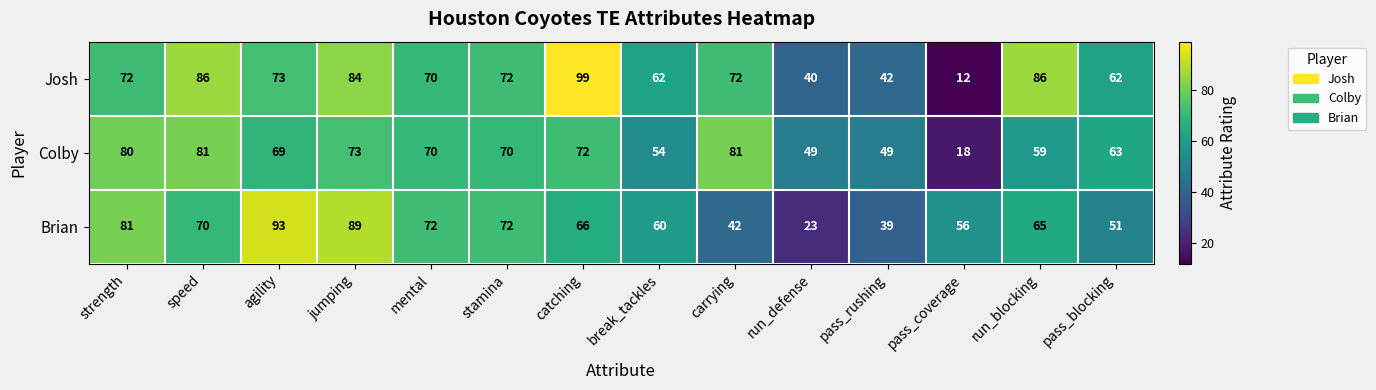

At which label does Josh reach its minimum?

pass_coverage